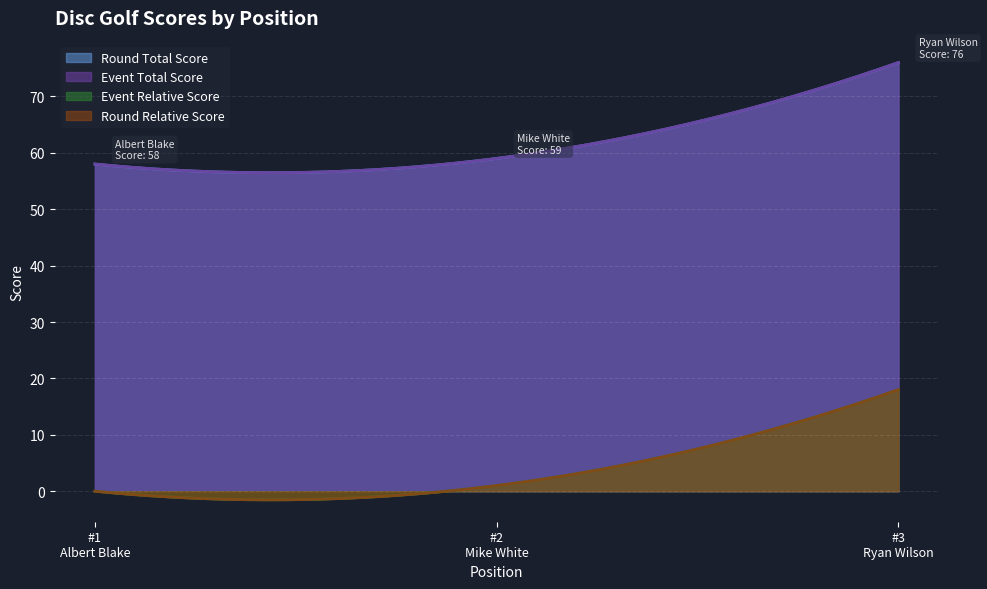

The round_total_score series shows 47 at 3. True or false?

False